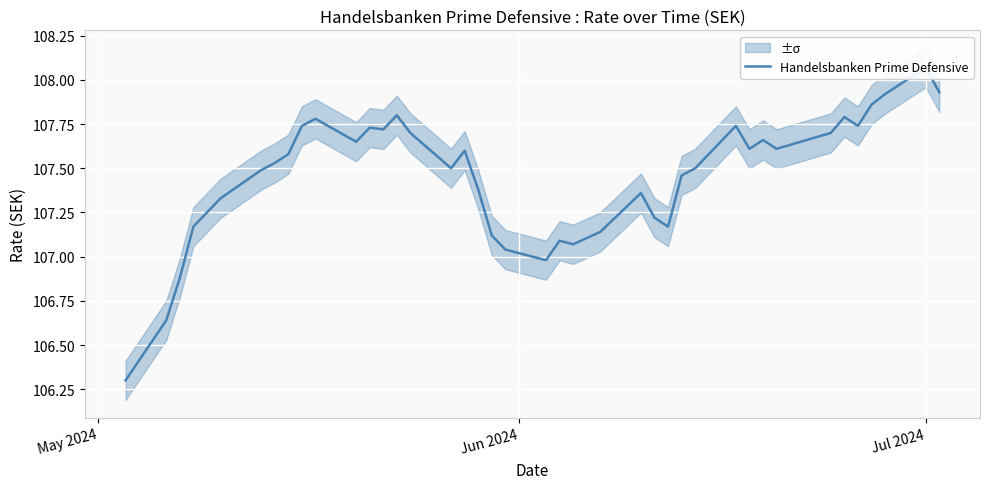

What is the average value?

107.5